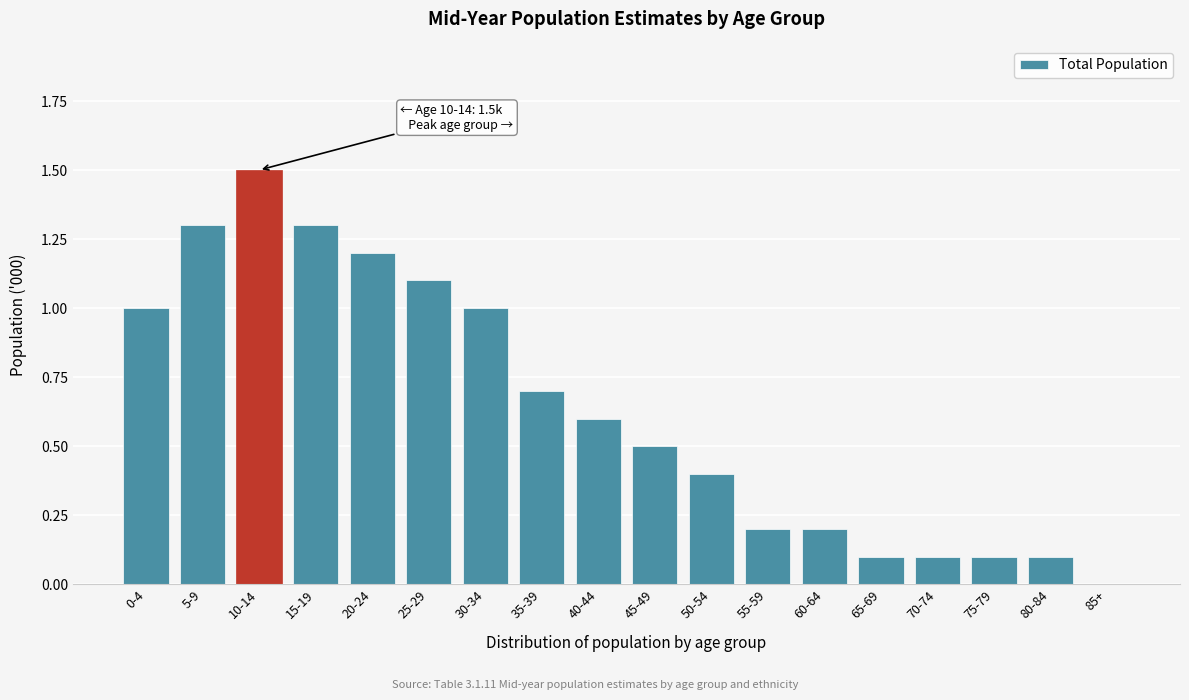

Reading left to right, extract all data points from this chart.

0-4=1.0	5-9=1.3	10-14=1.5	15-19=1.3	20-24=1.2	25-29=1.1	30-34=1.0	35-39=0.7	40-44=0.6	45-49=0.5	50-54=0.4	55-59=0.2	60-64=0.2	65-69=0.1	70-74=0.1	75-79=0.1	80-84=0.1	85+=0.0